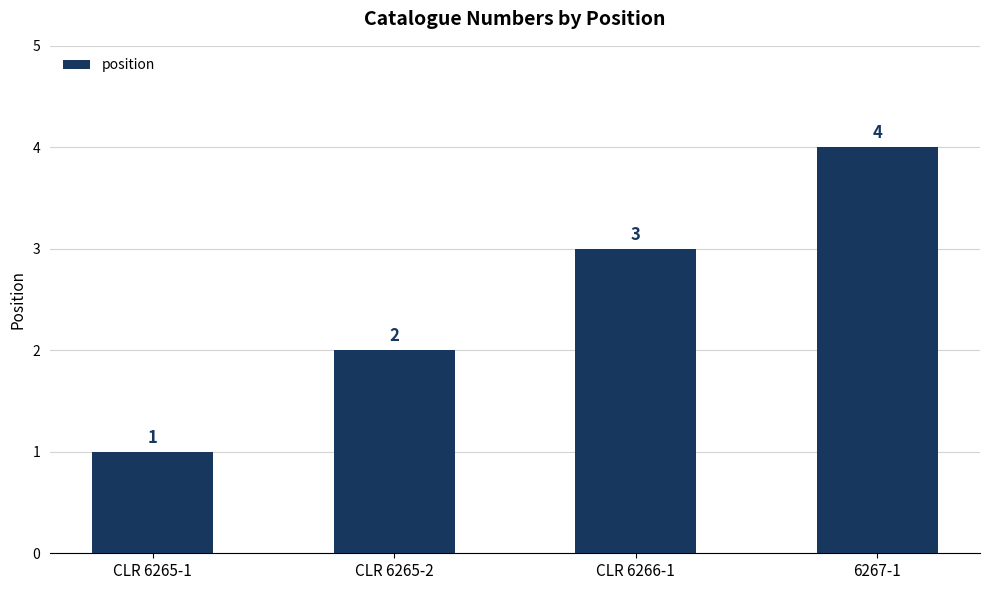

What is the difference between the values at CLR 6266-1 and CLR 6265-2?

1